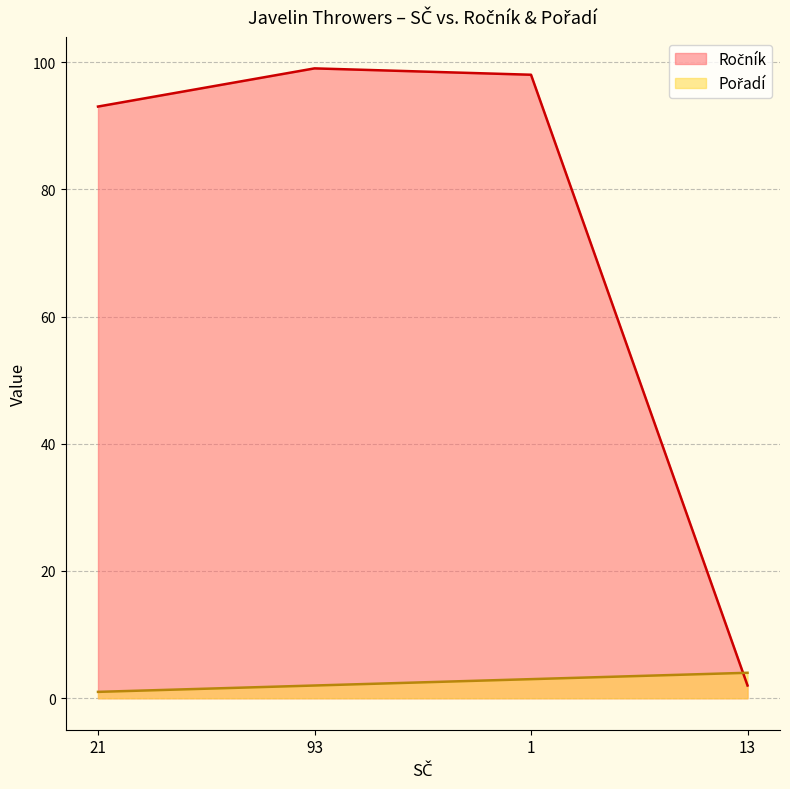

At which label does Pořadí first exceed 3?

13